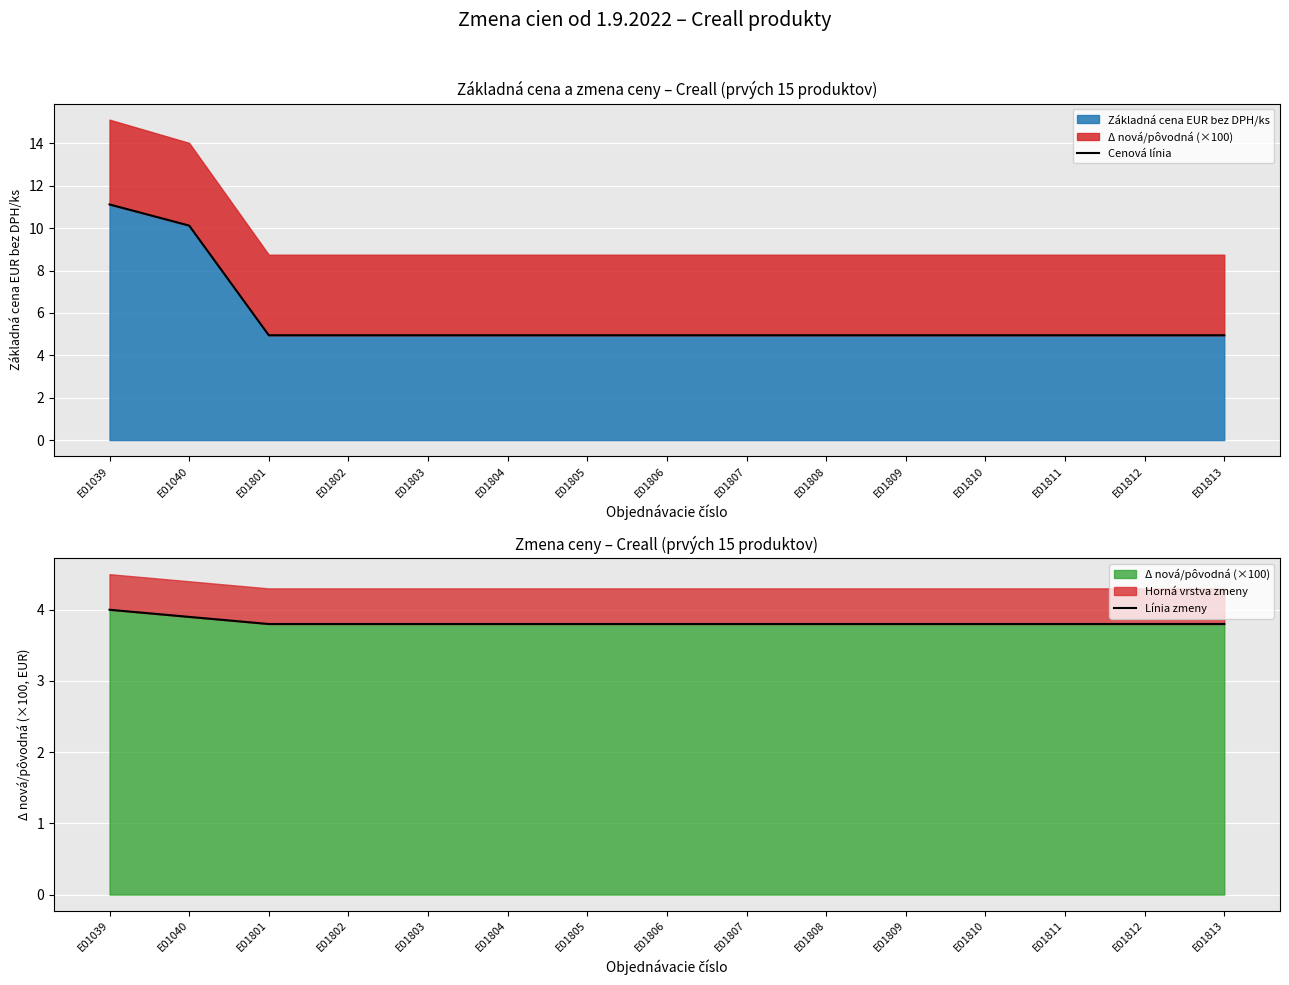

Between E01039 and E01808, which is larger?

E01039